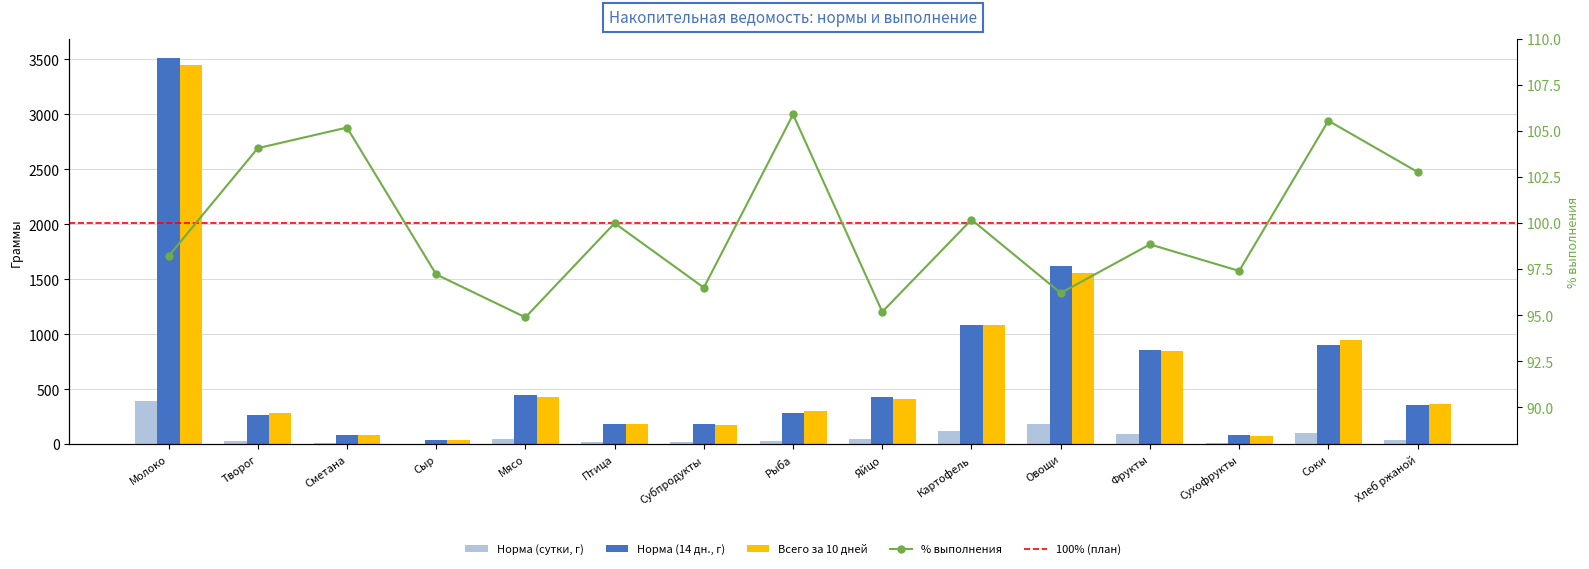

Which series has the largest total across all categories?

Норма нетто (14 дн.)